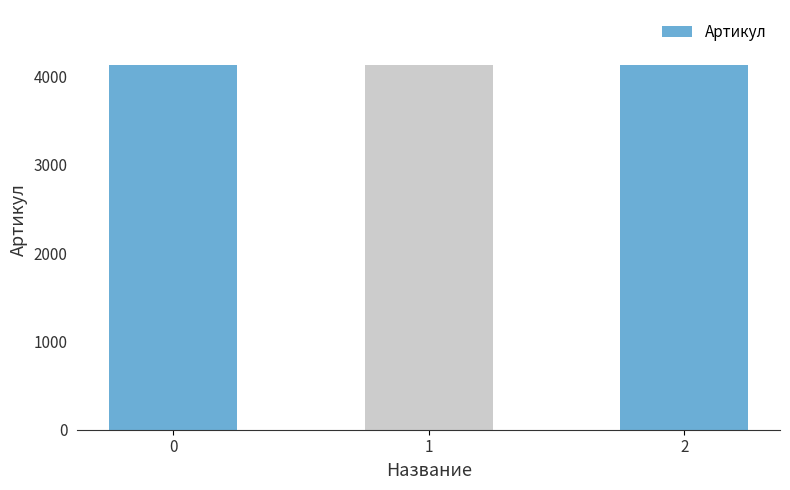

How many bars are there in total?

3